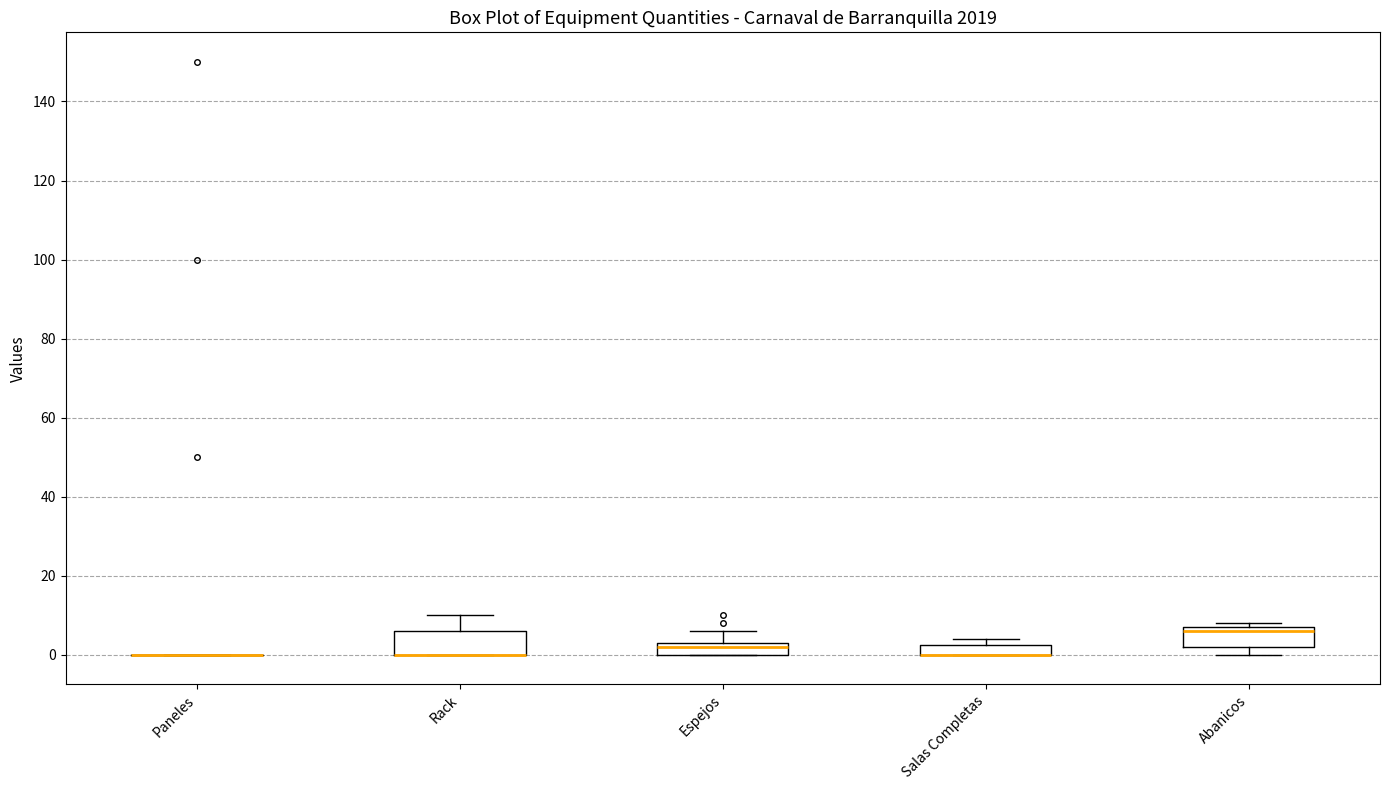

Where is the lower edge of the box for Rack on the y-axis? The values are not printed on the chart, so give them approximately, as read against the axis.

0